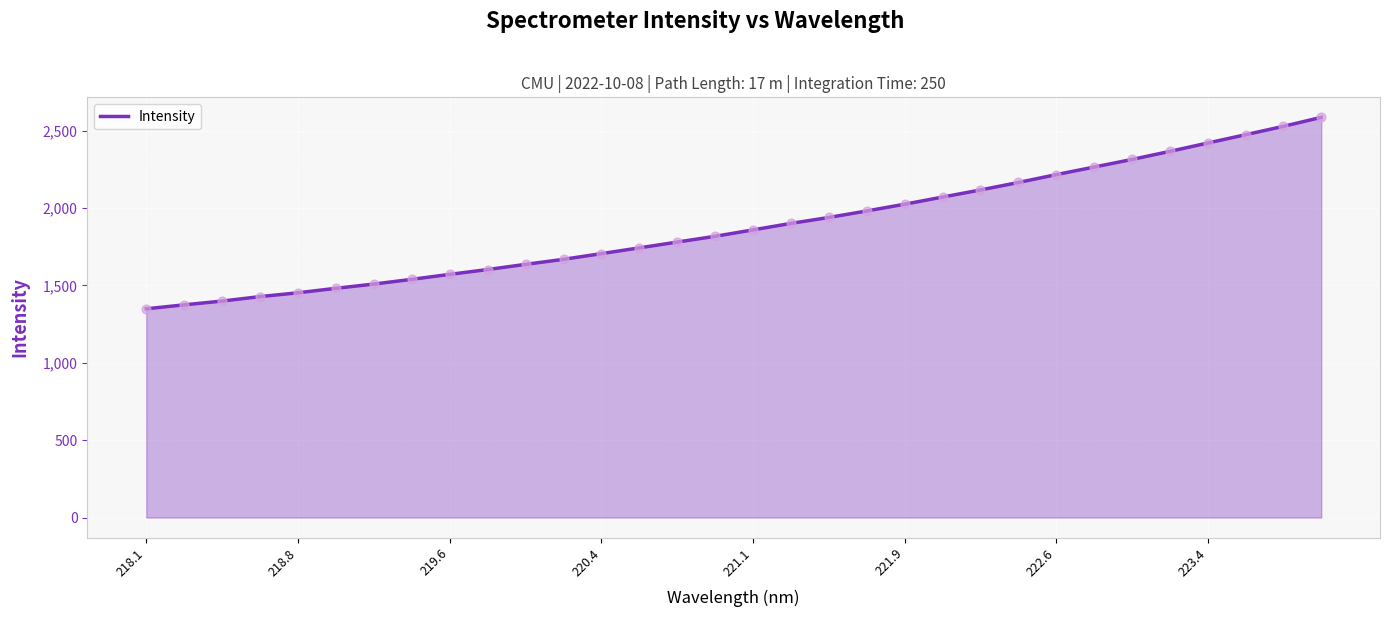

What is the minimum value shown in the chart?

1348.6